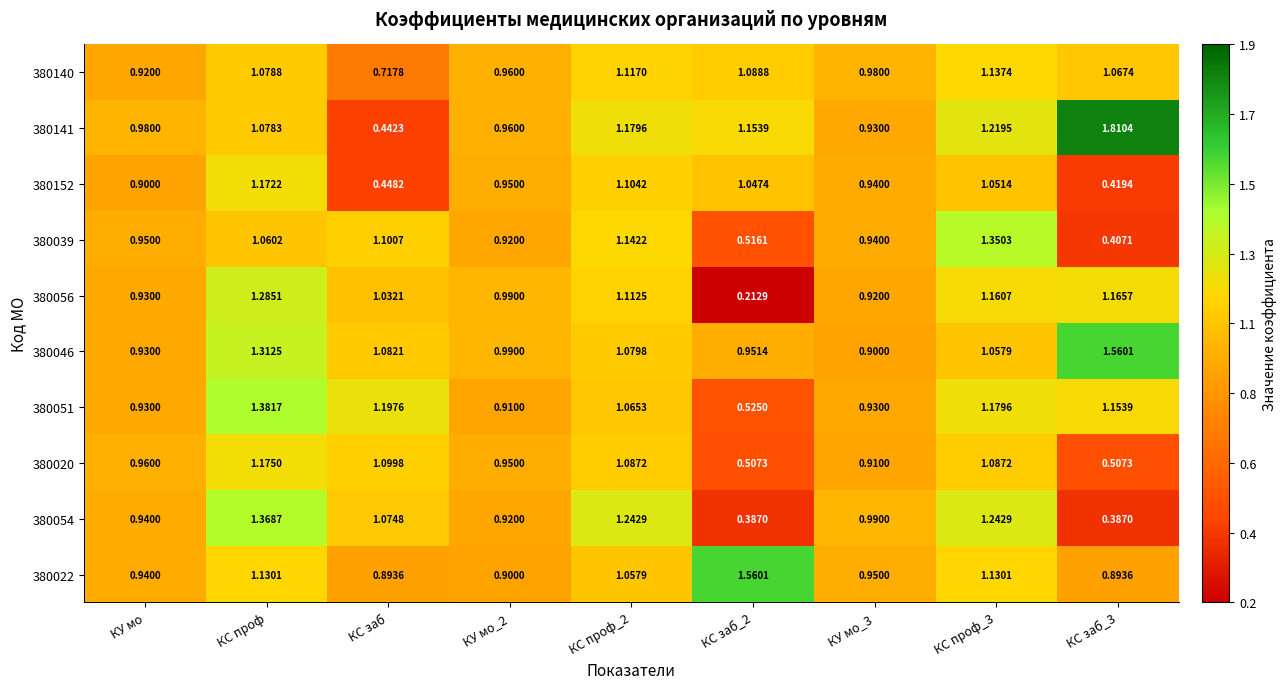

At КС заб, list the series in order from smallest to largest.

380141, 380152, 380140, 380022, 380056, 380054, 380046, 380020, 380039, 380051